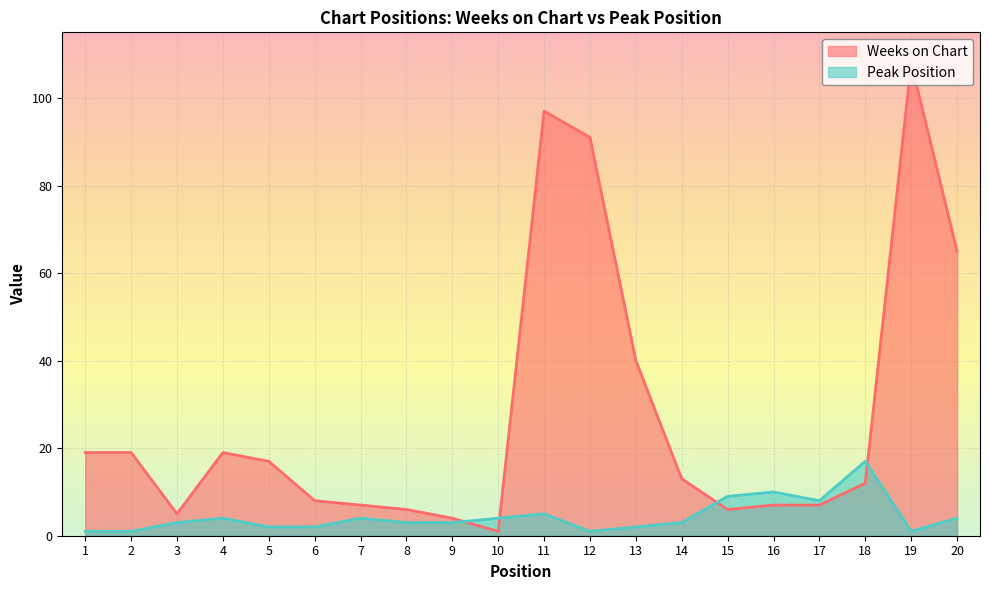

What is the sum of the Peak Position values at 8 and 13?

5